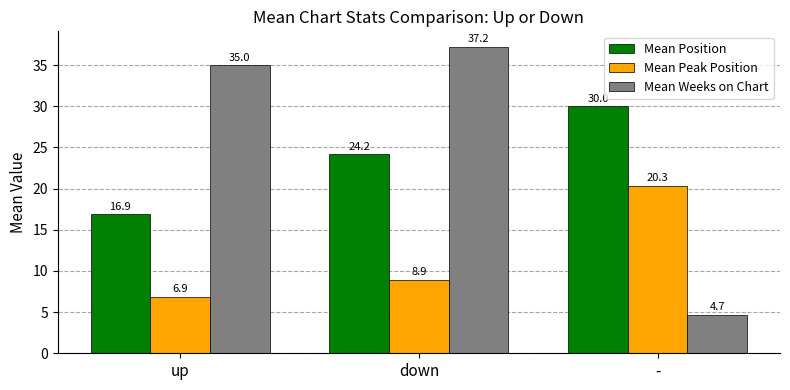

What is the total value across all series at down?

70.3